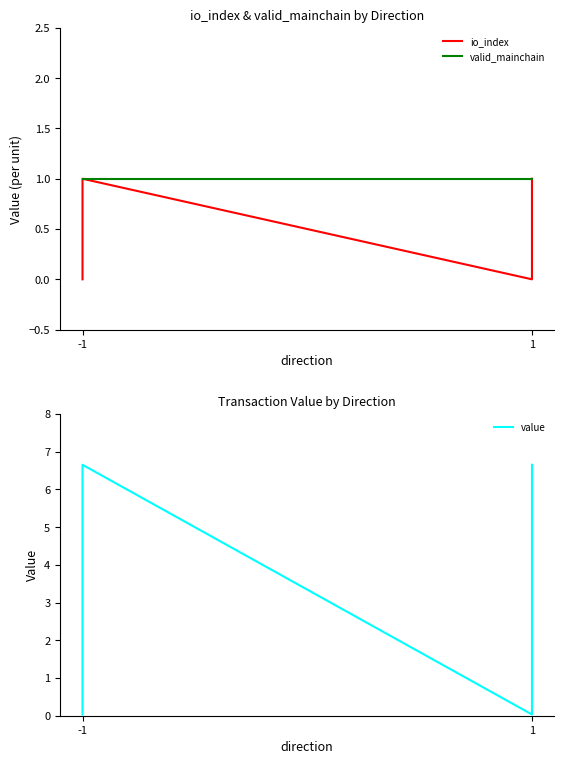

Is this an area chart (filled region under the line)?

No